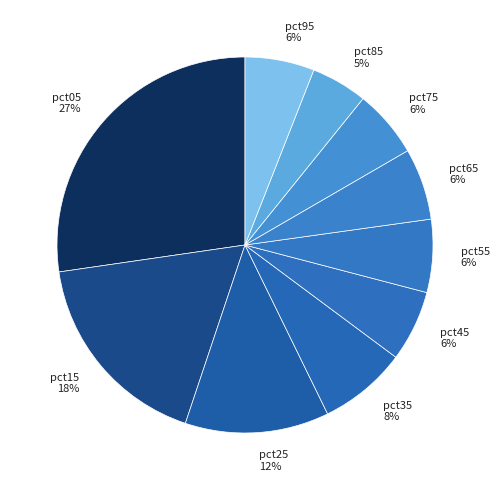

Count the number of slices in the pie.

10